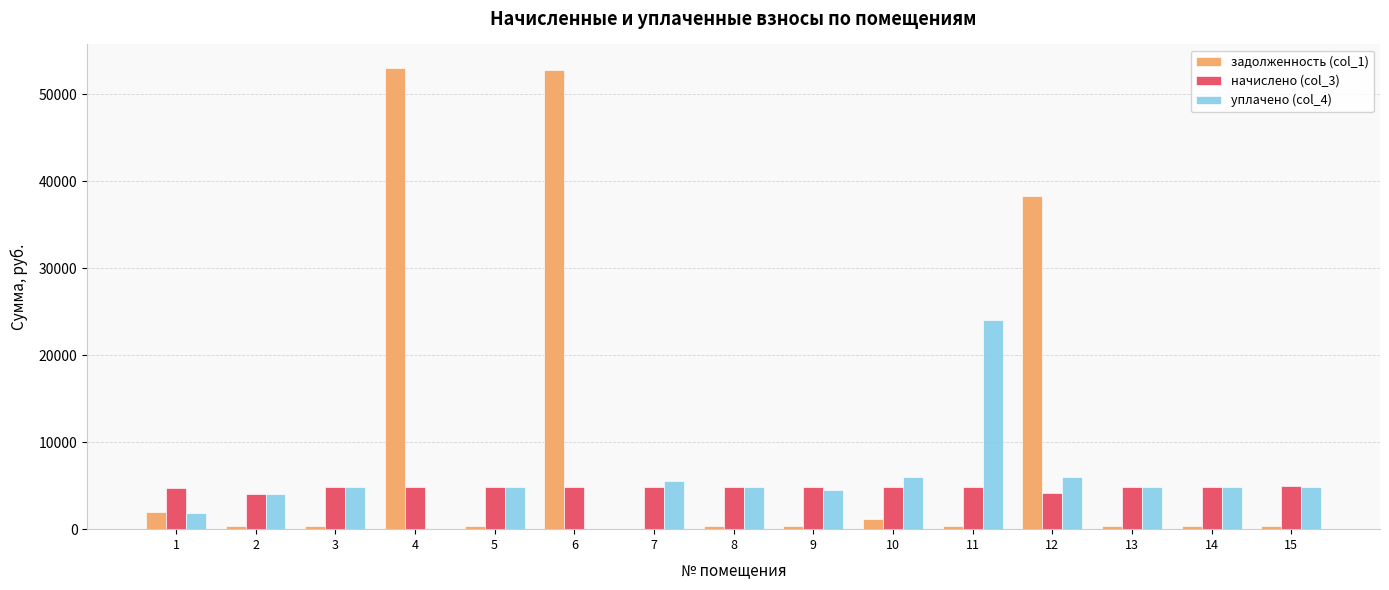

The value of задолженность (col_1) at 2 is 336.2. True or false?

True